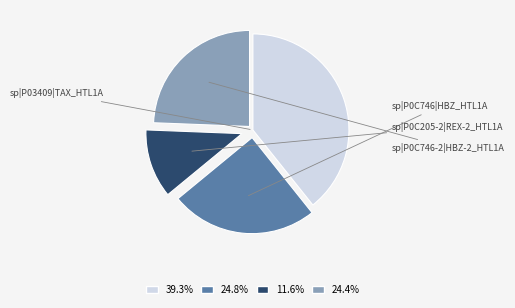

Does any single category account for the majority?

No